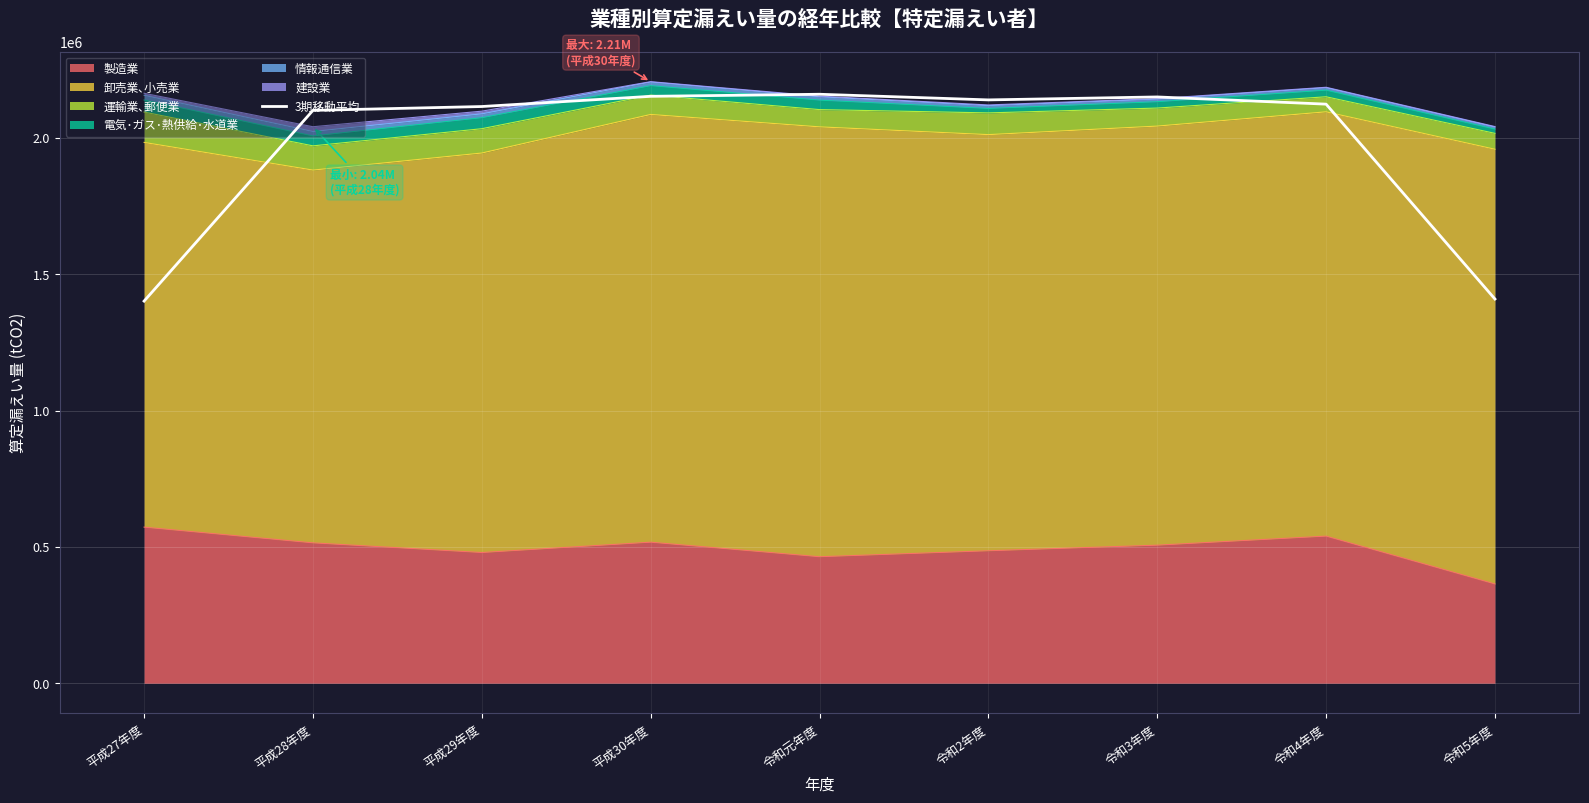

At which label is the value closest to 1780915?

平成28年度